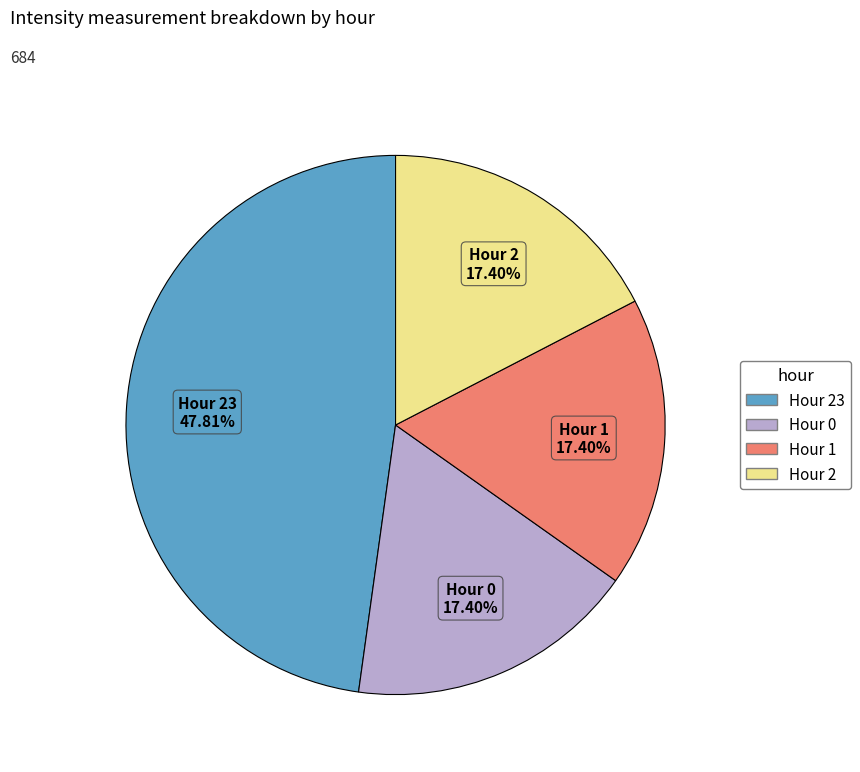

Is there a majority slice in this chart?

No